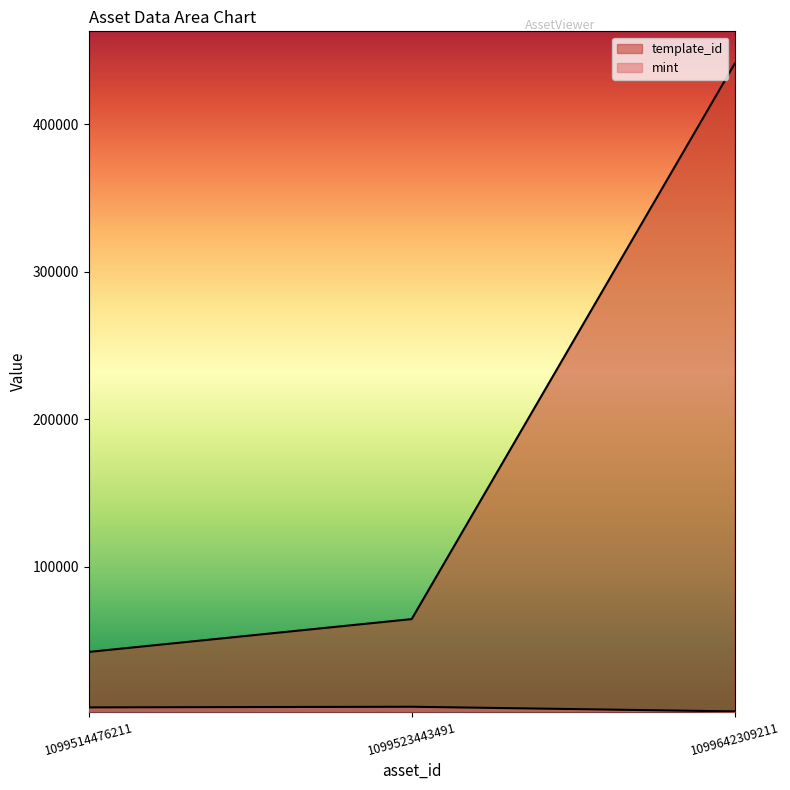

At how many categories does at least one series exceed 212309?

1